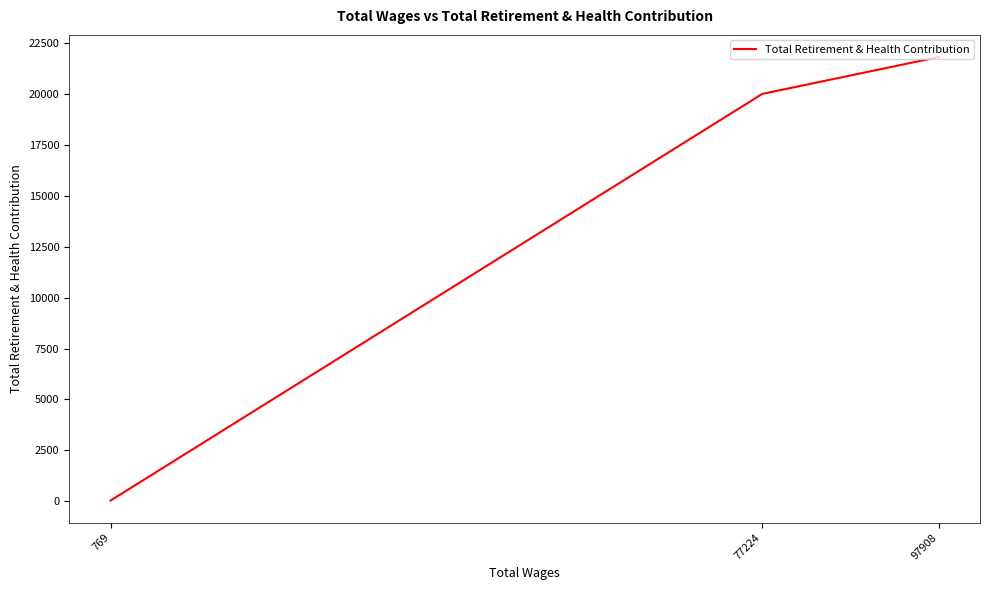

The chart shows a value of 25 at 769. True or false?

True